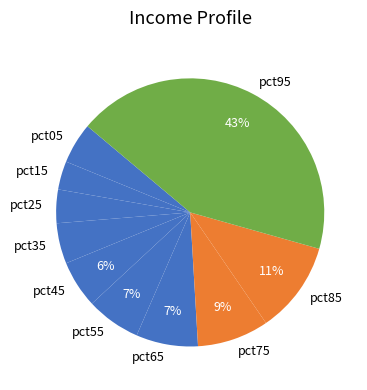

To the nearest percent, what is the difference between the largest and smallest slice percentages?

40%